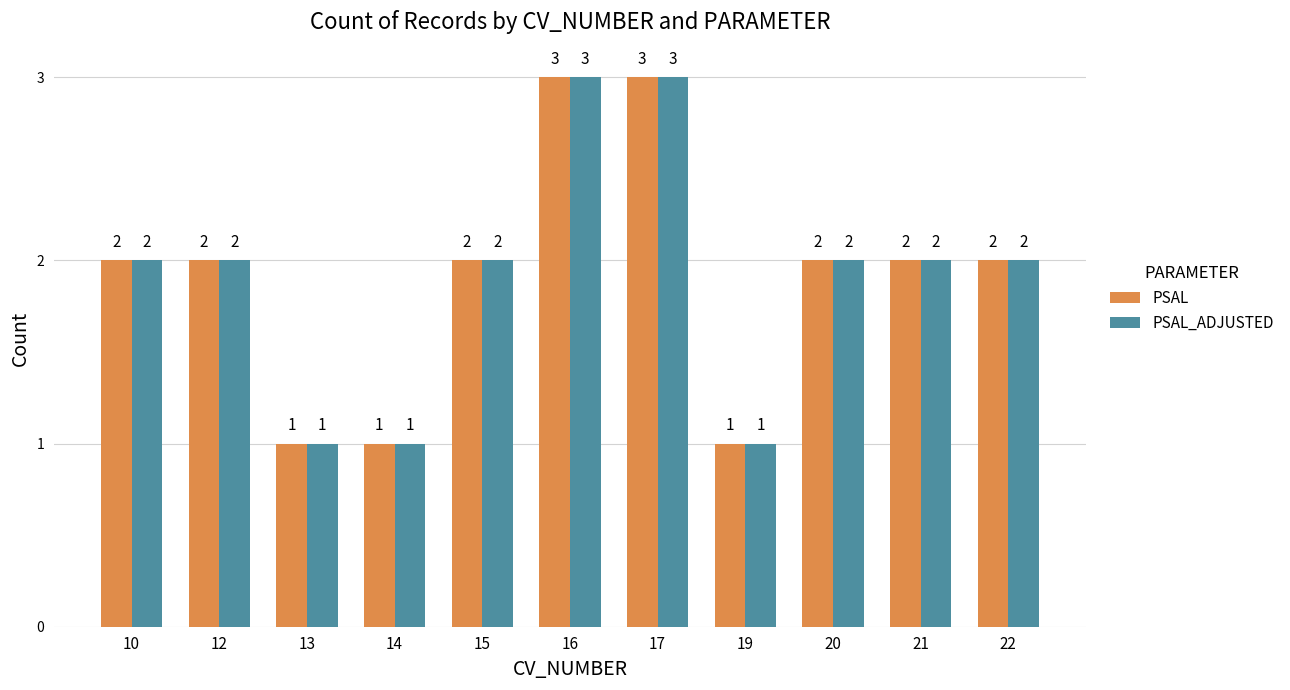

What is the average value of the PSAL series?

2